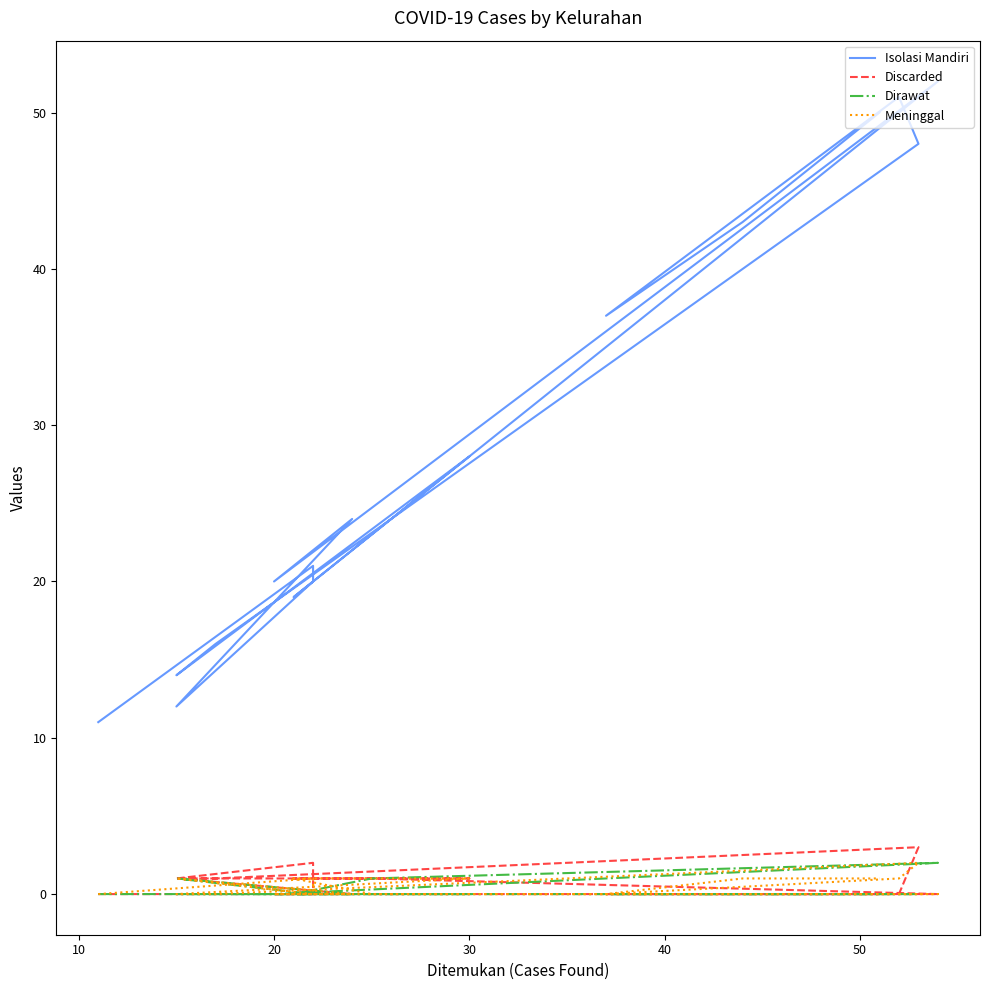

Reading left to right, extract all data points from this chart.

Isolasi Mandiri: 11	21	20	12	24	20	52	23	19	28	14	16	48	51	37	43	50
Discarded: 0	0	2	1	0	0	0	1	1	1	1	1	3	0	0	0	0
Dirawat: 0	0	0	1	0	0	2	1	0	0	0	0	0	0	0	0	0
Meninggal: 0	1	0	1	0	0	0	0	1	1	0	0	2	1	0	1	1